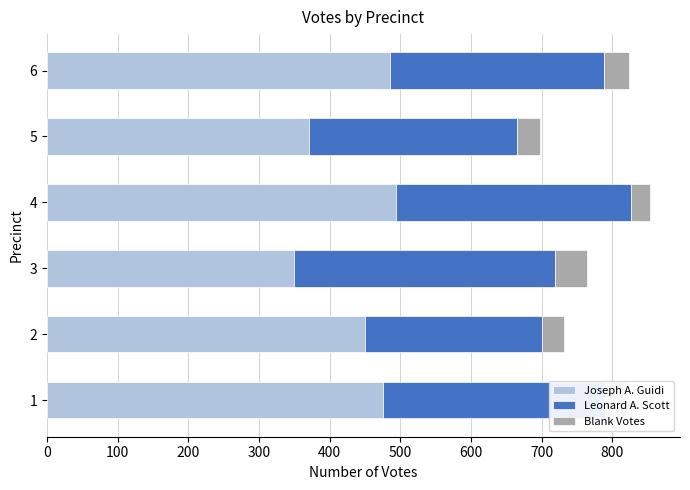

At which label does Joseph A. Guidi reach its peak?

4